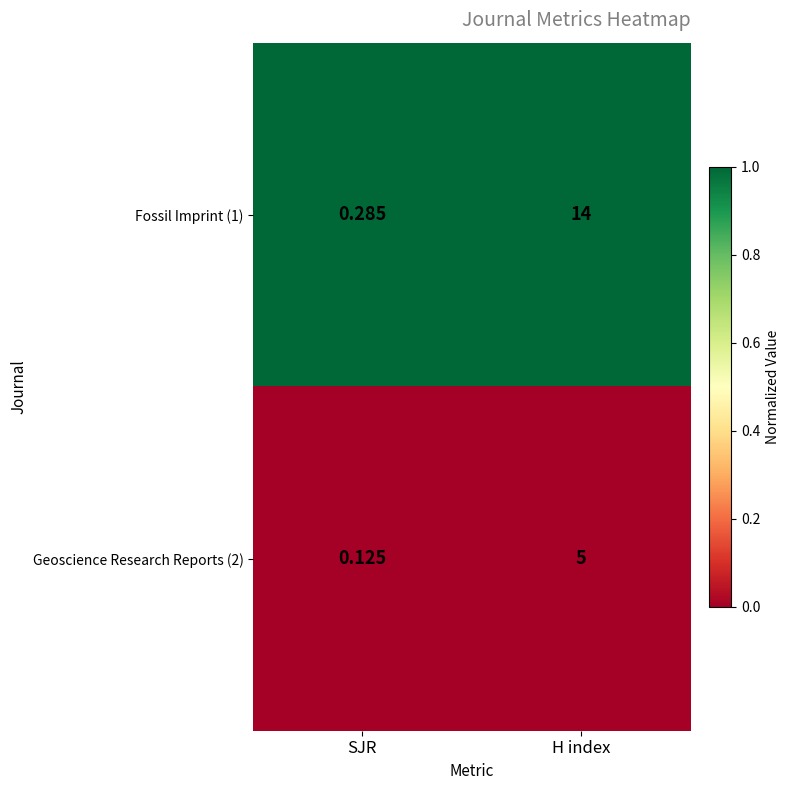

List the series in order of their peak value, lowest first.

Geoscience Research Reports (2), Fossil Imprint (1)